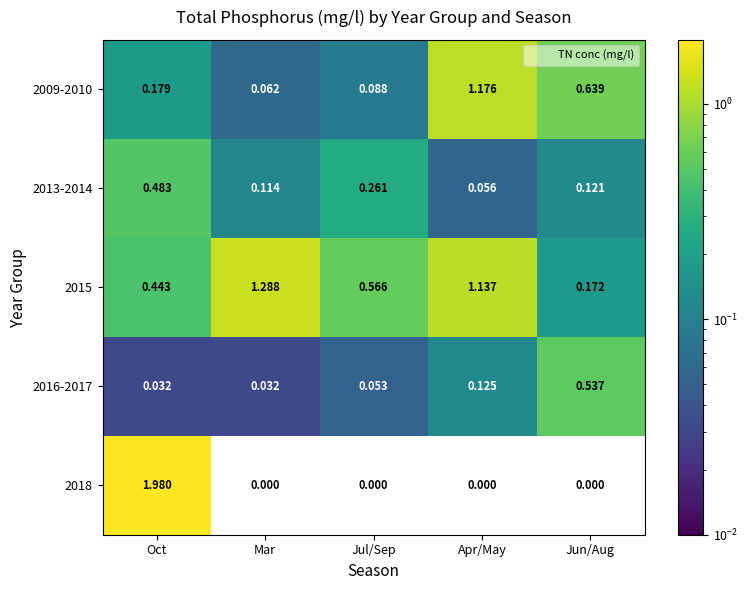

What is the total value across all series at Mar?

1.5